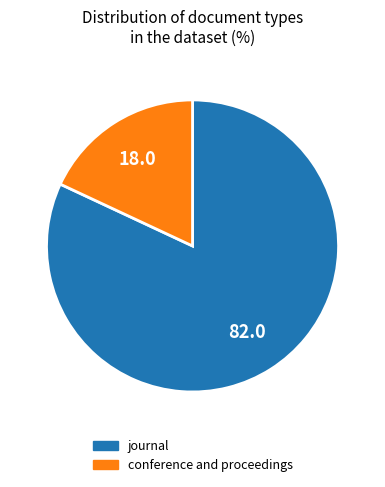

Which category has the smallest portion of the pie?

conference and proceedings